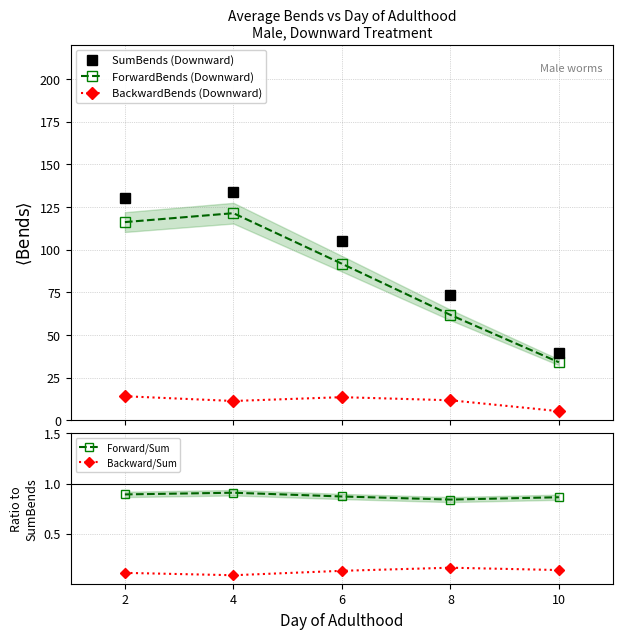

True or false: BackwardBends (Downward) and ForwardBends (Downward) cross at least once.

False